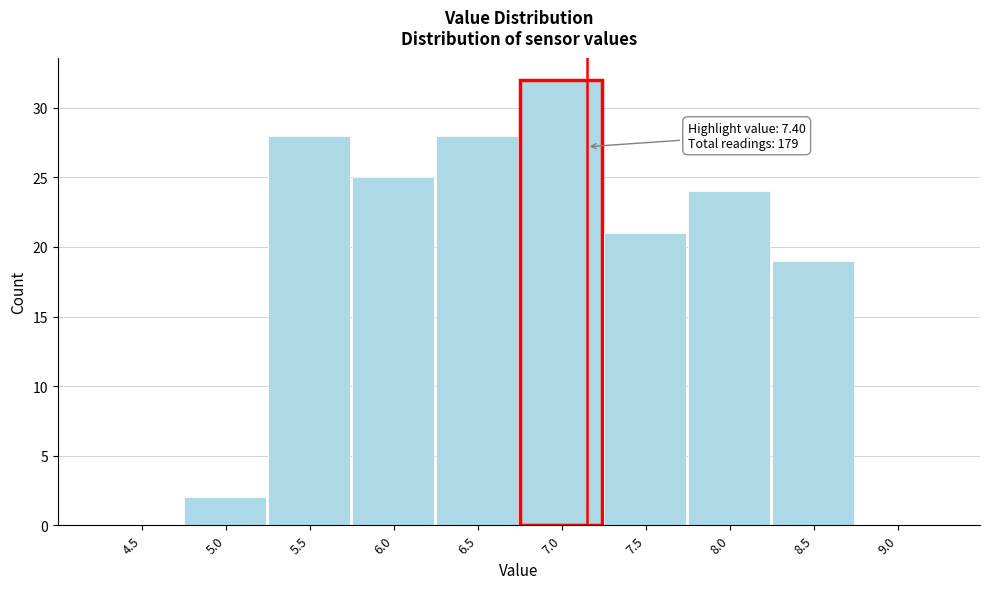

Reading right to left, transcribe all the data shown in this chart.

9.0=0	8.5=19	8.0=24	7.5=21	7.0=32	6.5=28	6.0=25	5.5=28	5.0=2	4.5=0